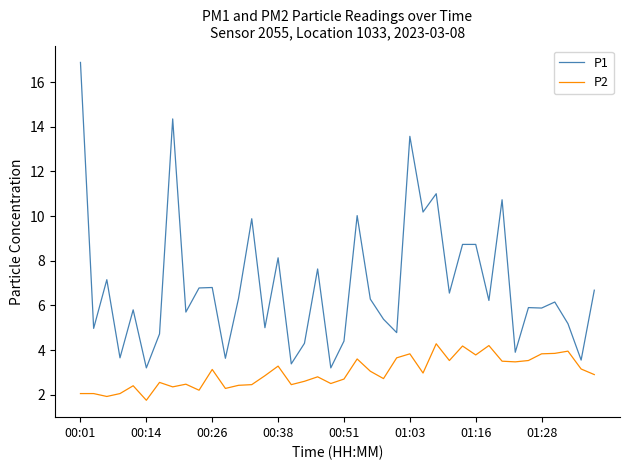

What is the minimum value shown in the chart?

1.8